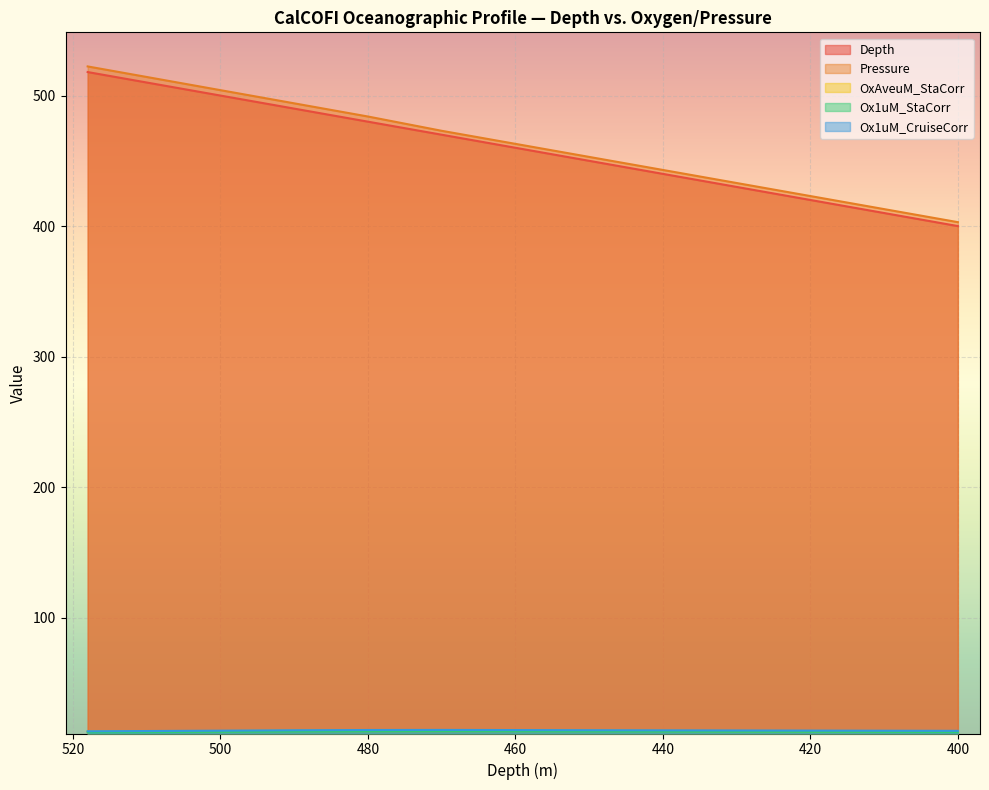

Rank the categories by Pressure value from lowest to highest.

400, 410, 420, 430, 440, 450, 460, 470, 480, 490, 500, 510, 518